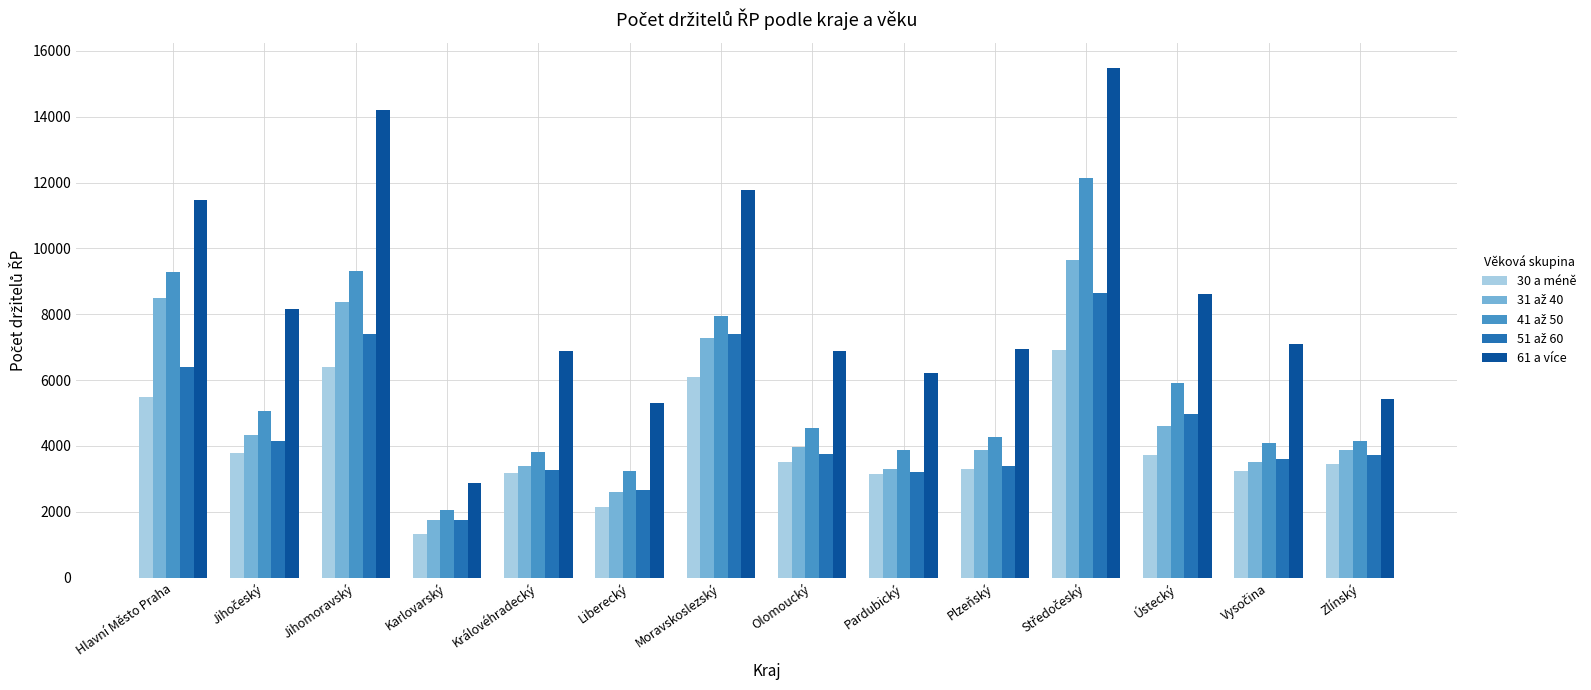

Which series changed the most between Jihomoravský and Pardubický?

61 a více